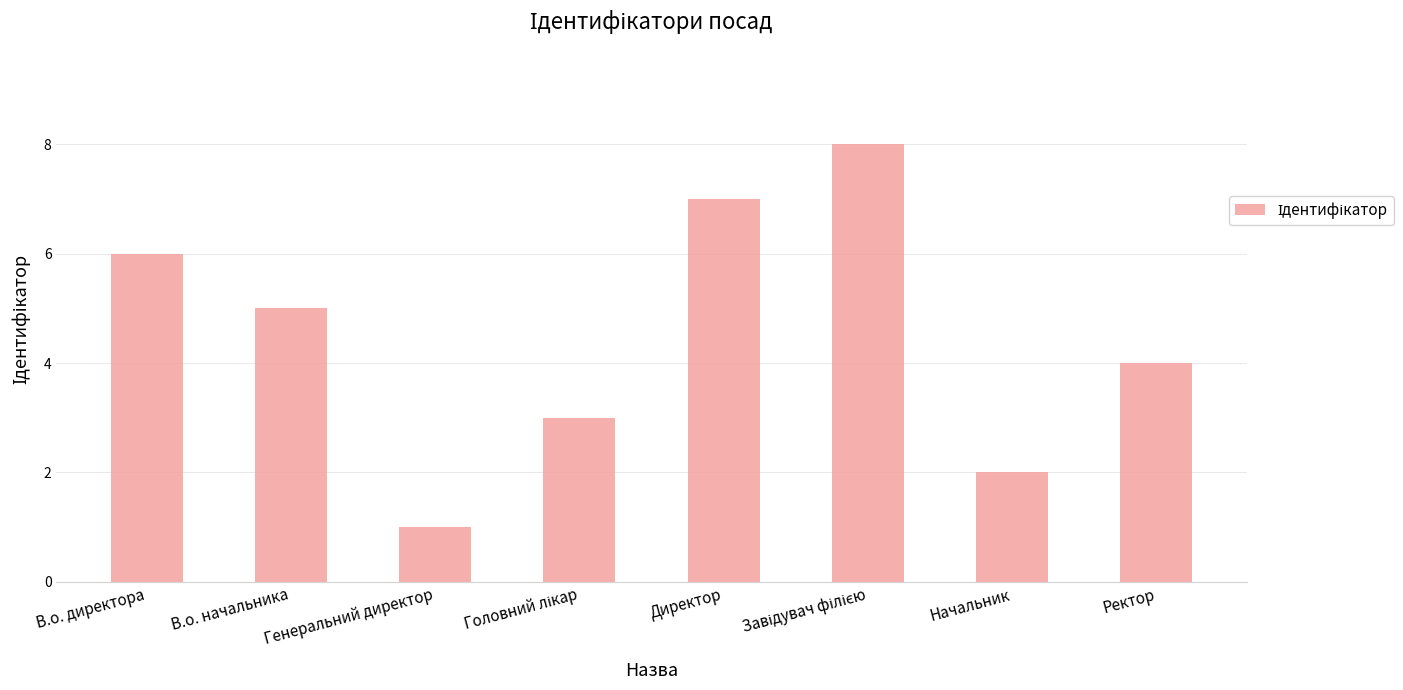

How many distinct data groups are displayed?

1